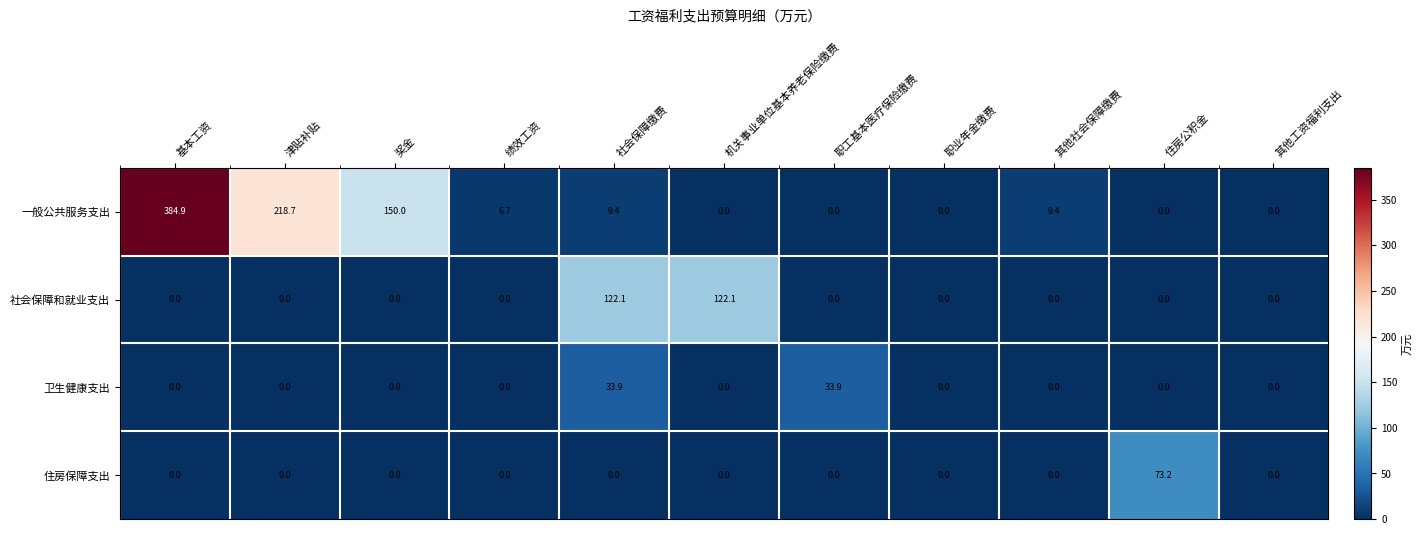

Rank the series by their maximum value, from lowest to highest.

卫生健康支出, 住房保障支出, 社会保障和就业支出, 一般公共服务支出